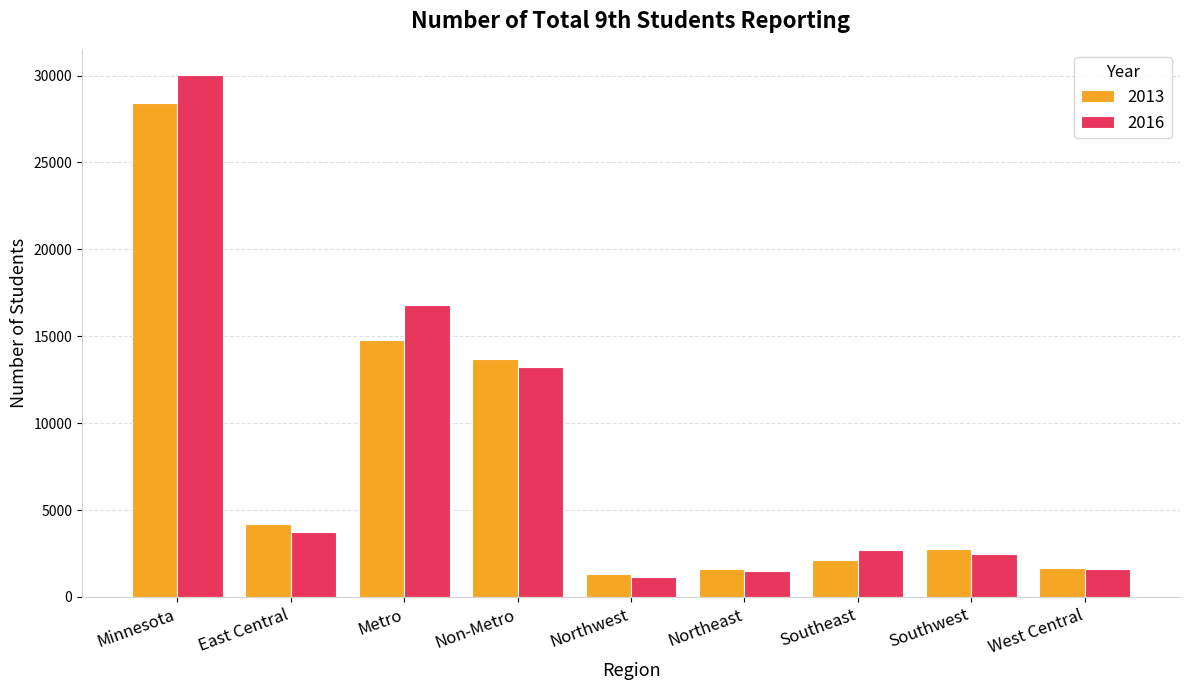

At how many categories does at least one series exceed 13200?

3